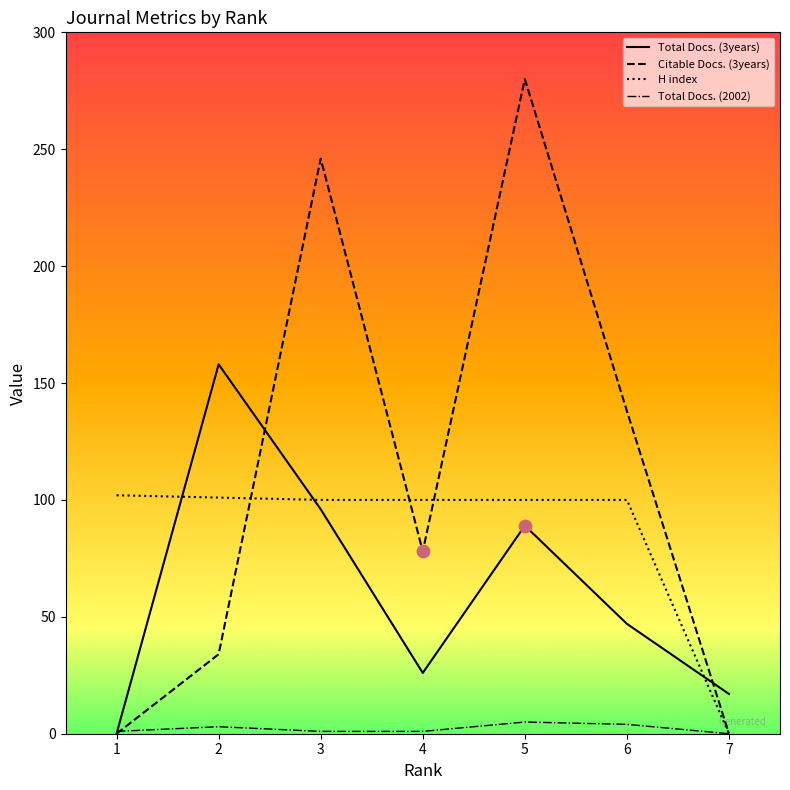

Which series has the widest spread of values?

Citable Docs. (3years)